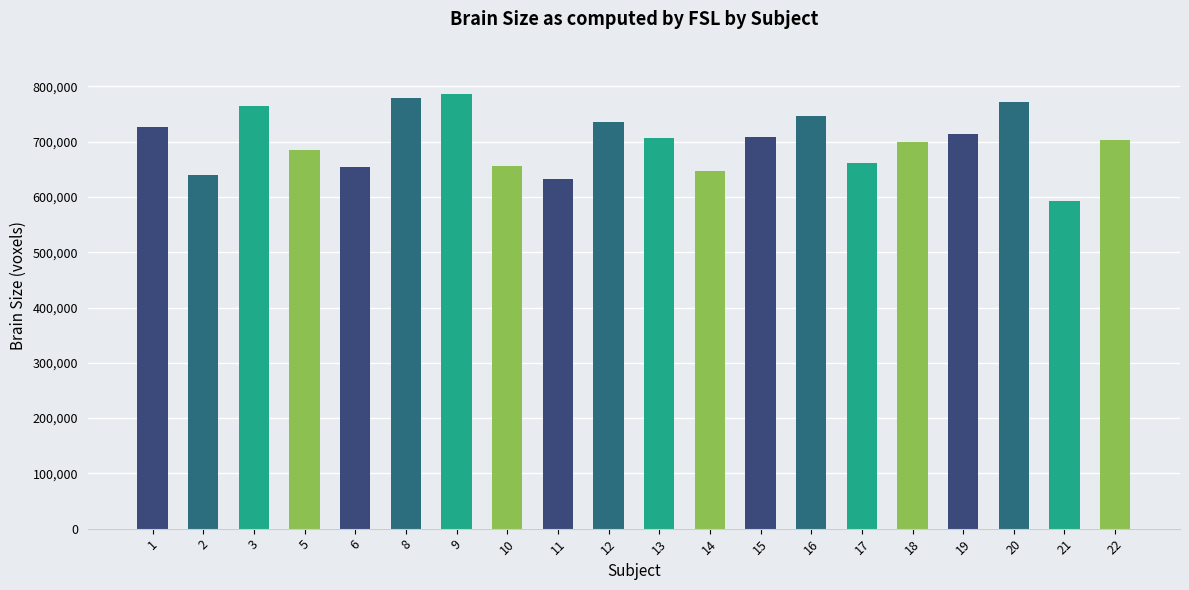

True or false: the data shows 927577 at 10.

False